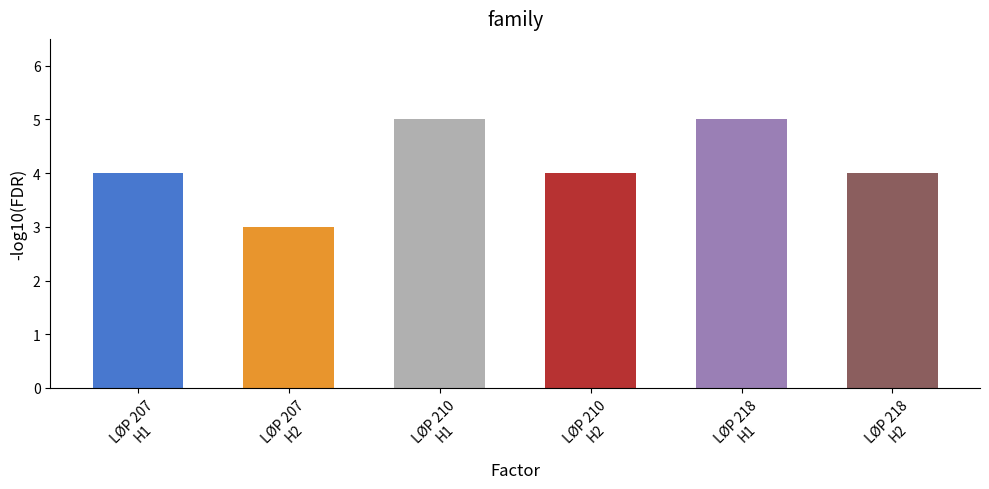

What is the greatest value displayed?

5